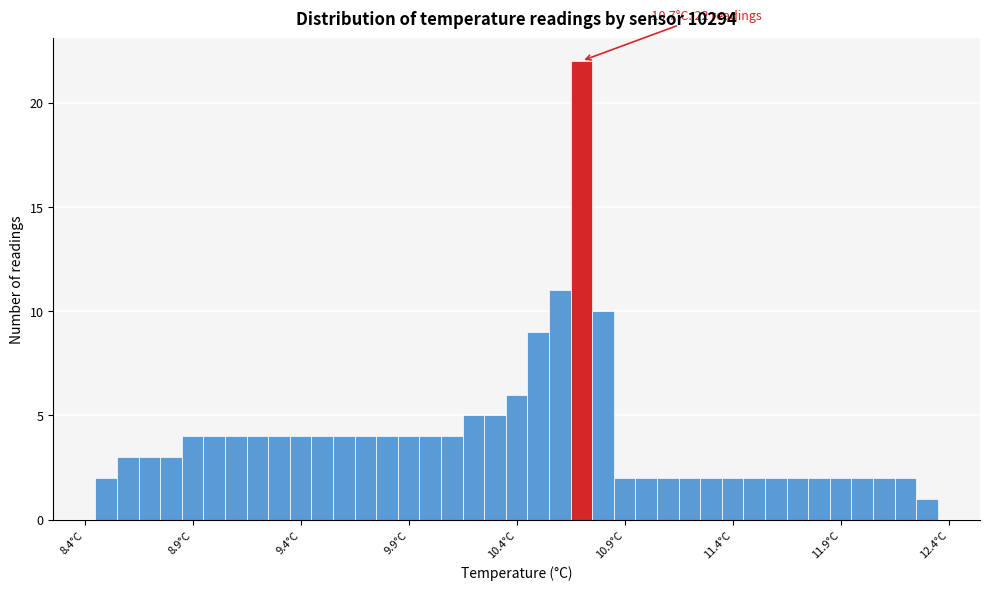

Read against the x-axis, roughly where is the centre of the tallest bar?

10.70